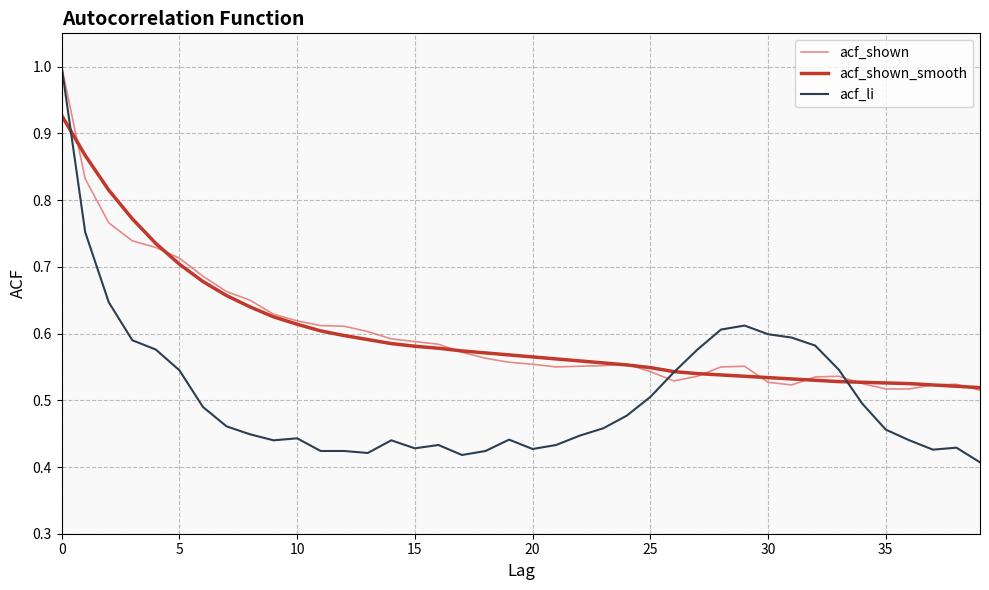

At how many categories does at least one series exceed 0?

40